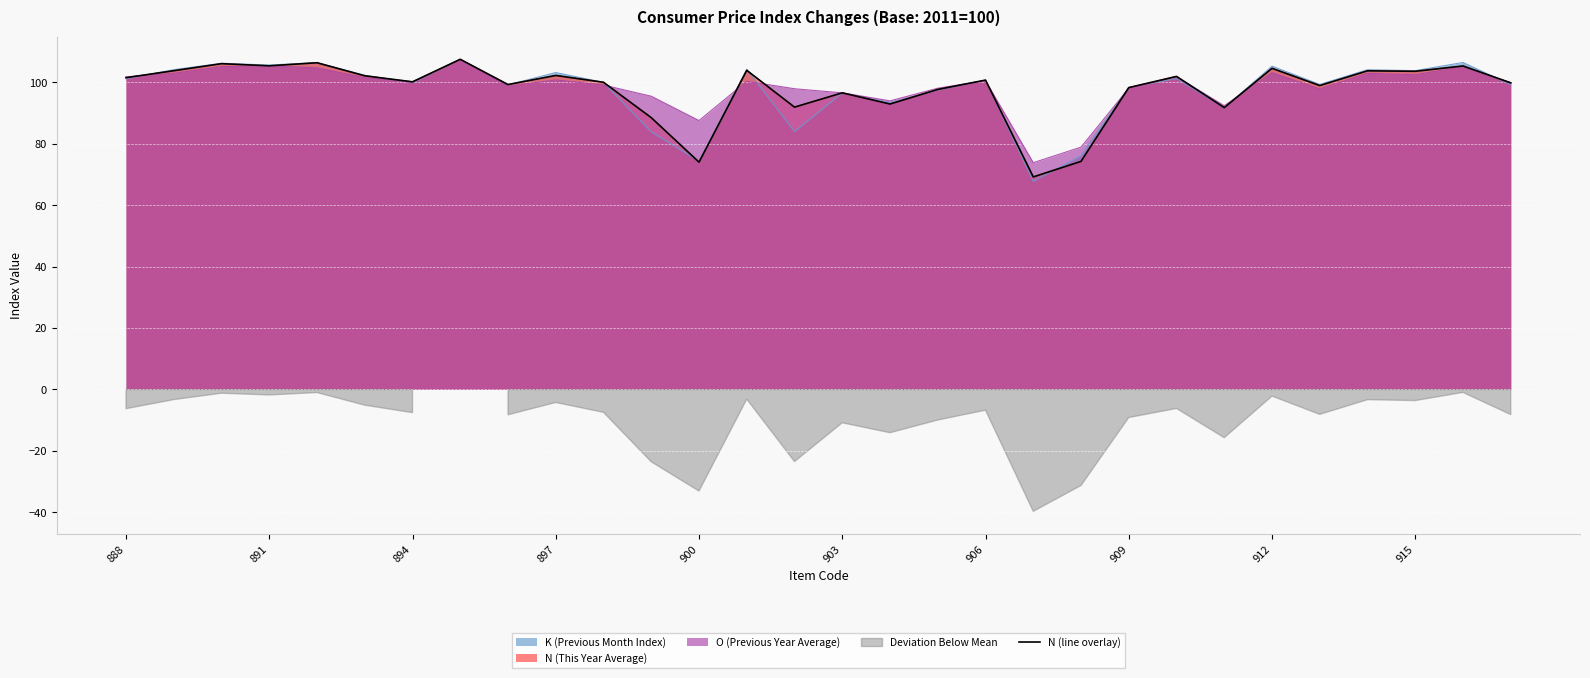

Between 897 and 11, which is larger?

897